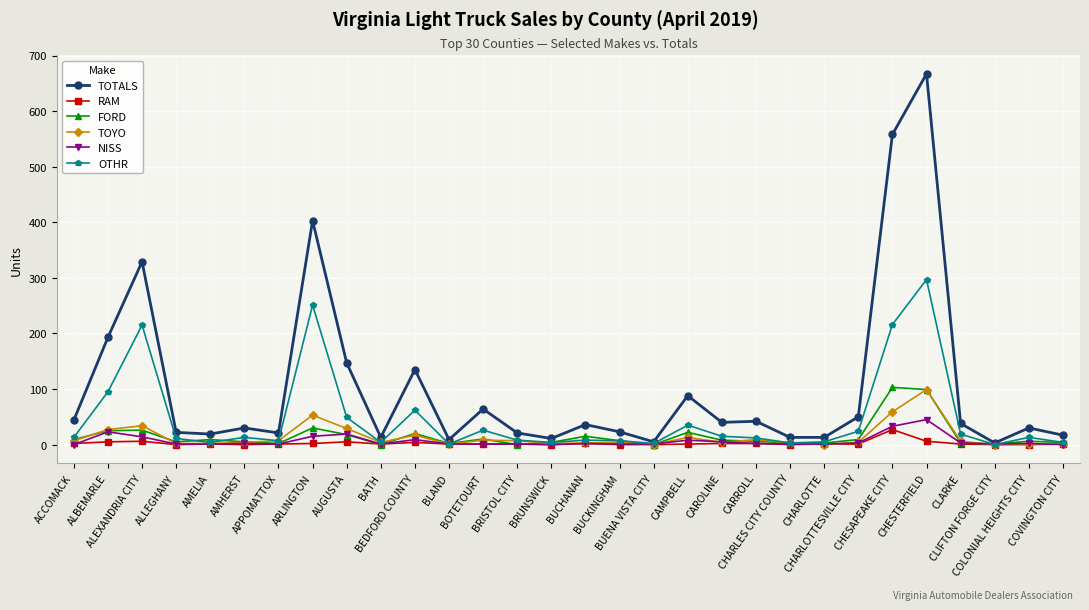

At how many categories does at least one series exceed 387?

3